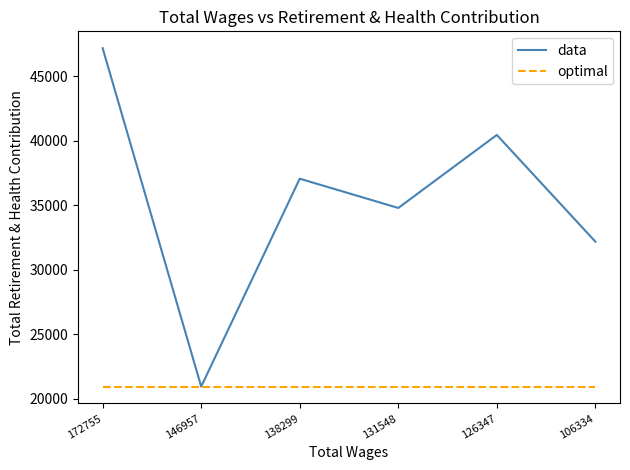

The value of data at 146957 is 7989. True or false?

False